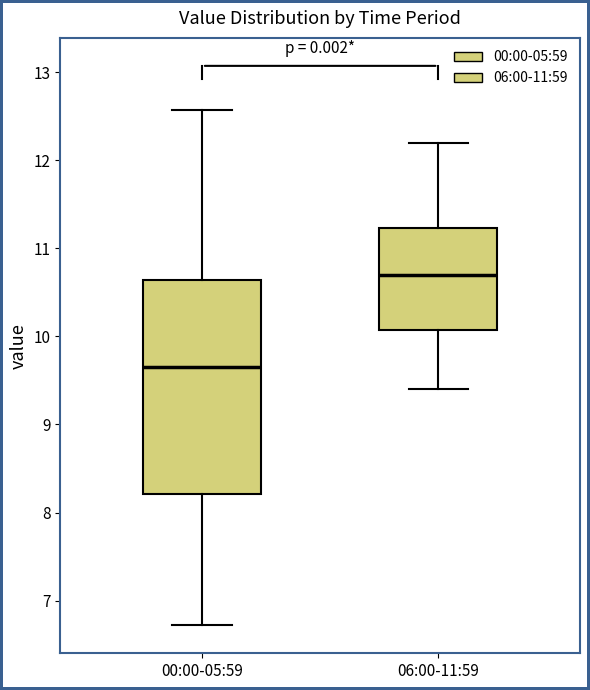

Where does the lower whisker of the box for 06:00-11:59 end on the y-axis? The values are not printed on the chart, so give them approximately, as read against the axis.

9.4